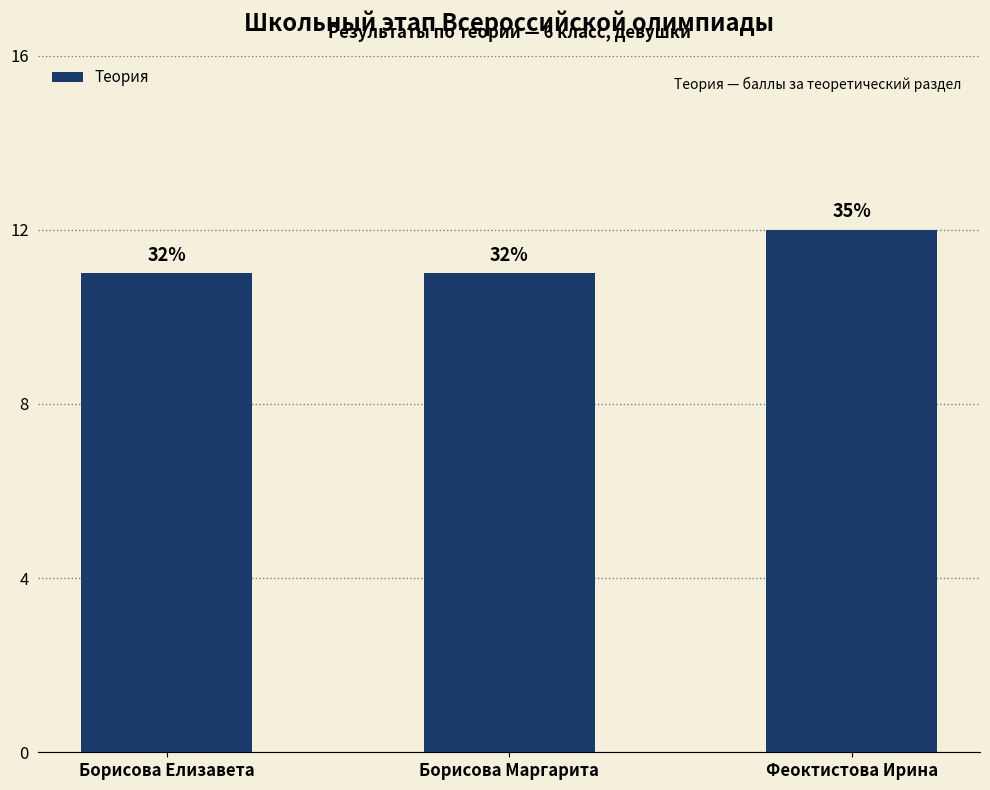

How many bars are there in total?

3